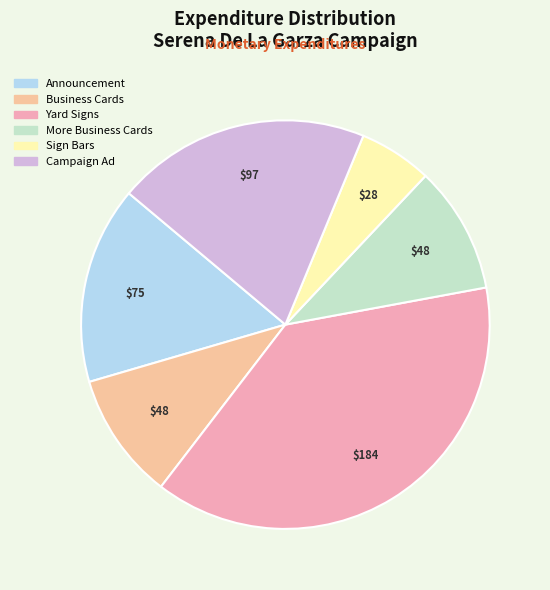

Does any single category account for the majority?

No